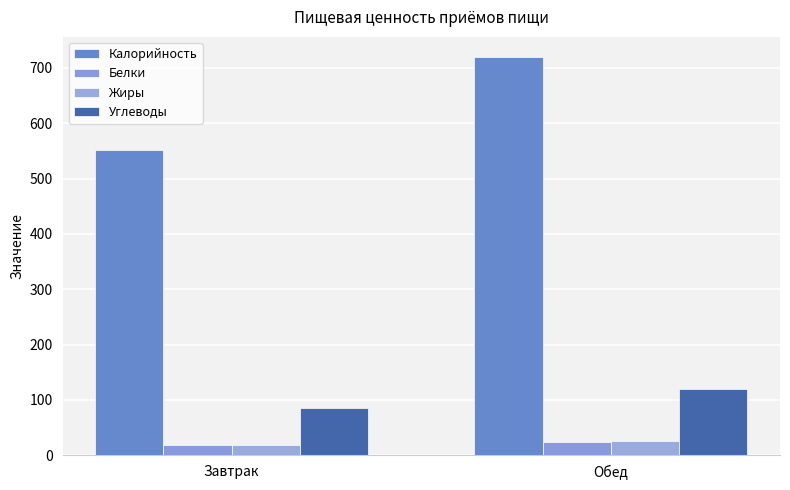

What is the average value of the Углеводы series?

102.4